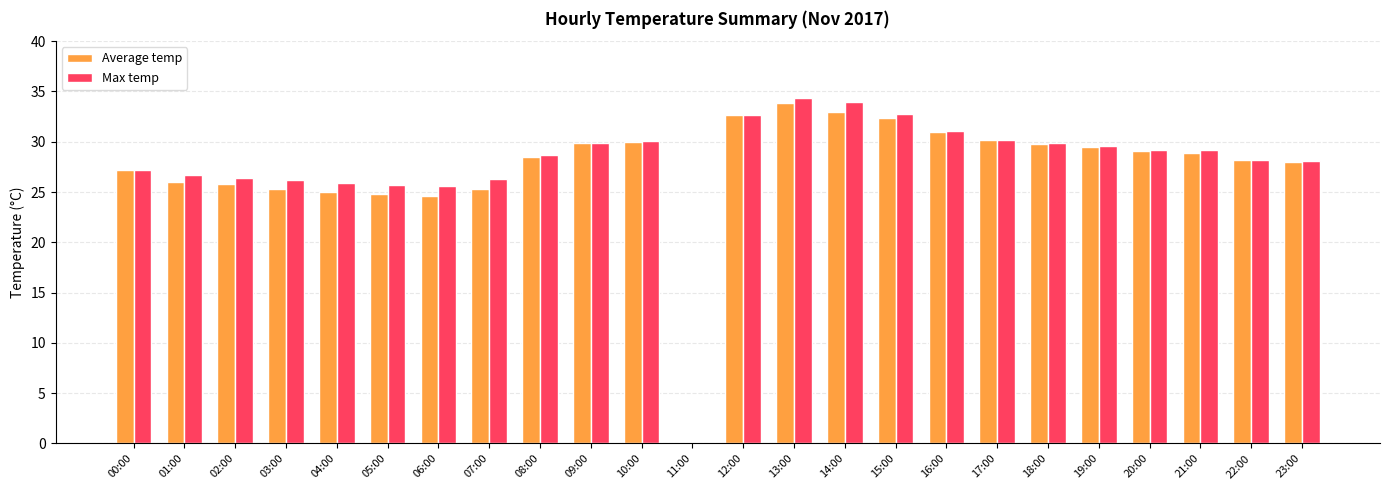

What is the maximum value for Max temp?

34.4